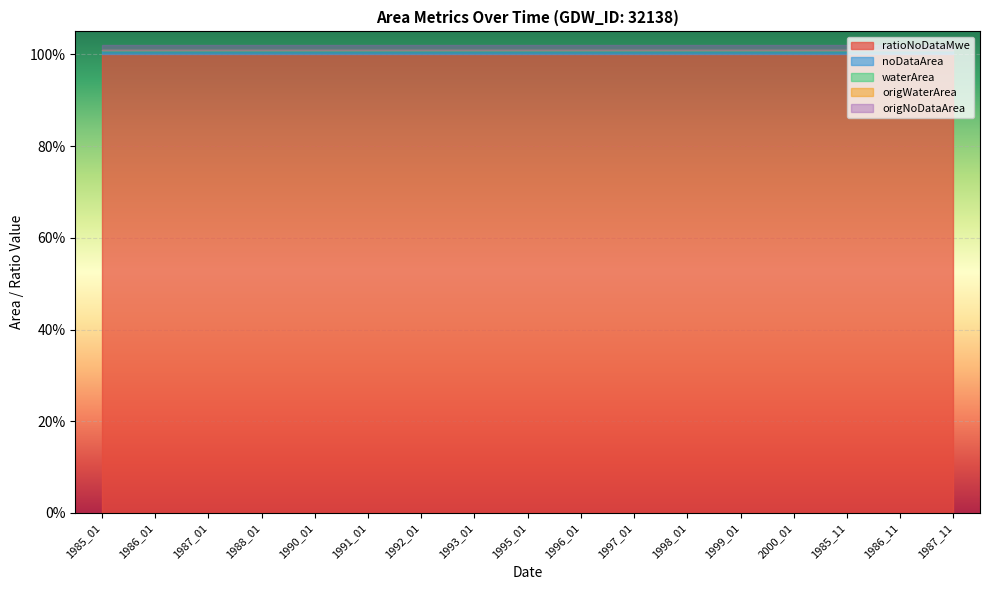

Which series has the largest total across all categories?

ratioNoDataMwe